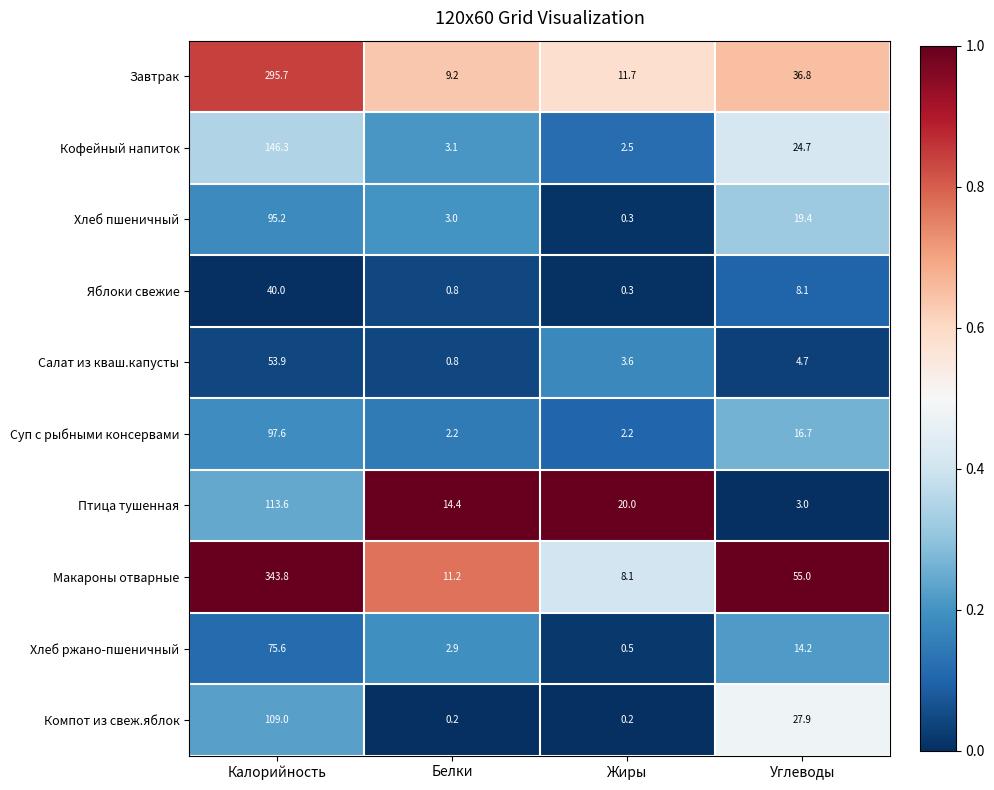

How many series are shown in this chart?

10